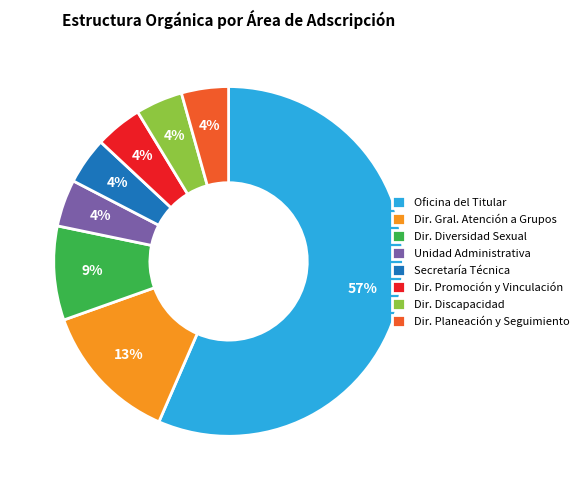

Is it true that Unidad Administrativa is 4% of the pie?

True